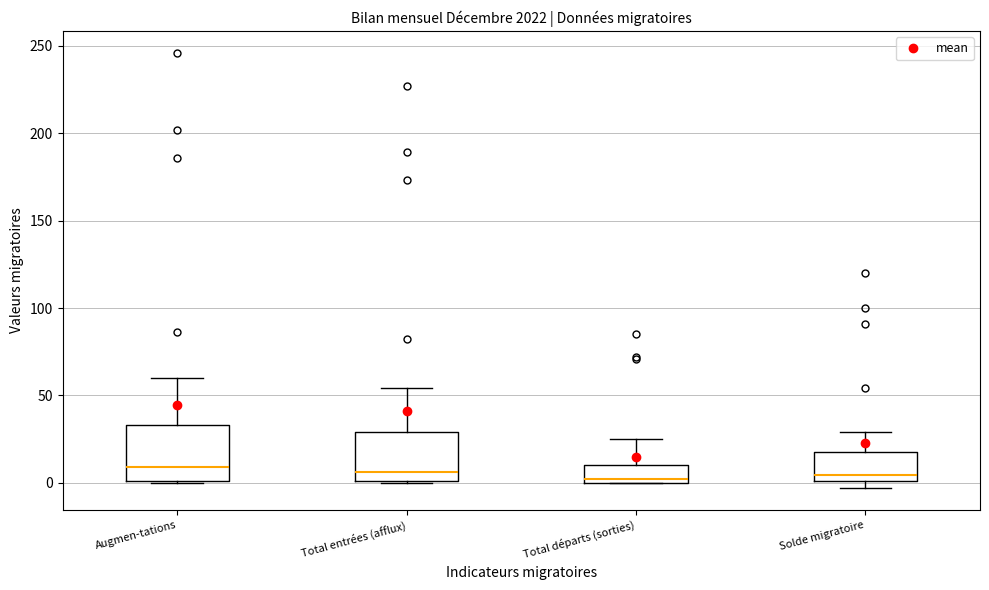

Reading left to right, transcribe this box plot: for each box, give where its median line is, the range the box spans, and where its two whiskers end, as read against the y-axis. The values are not printed on the chart, so give them approximately, as read against the axis.

Augmen-tations: median 10, box 0 to 35, whiskers 0 to 60
Total entrées (afflux): median 5, box 0 to 30, whiskers 0 to 55
Total départs (sorties): median 5, box 0 to 10, whiskers 0 to 25
Solde migratoire: median 5, box 0 to 20, whiskers -5 to 30